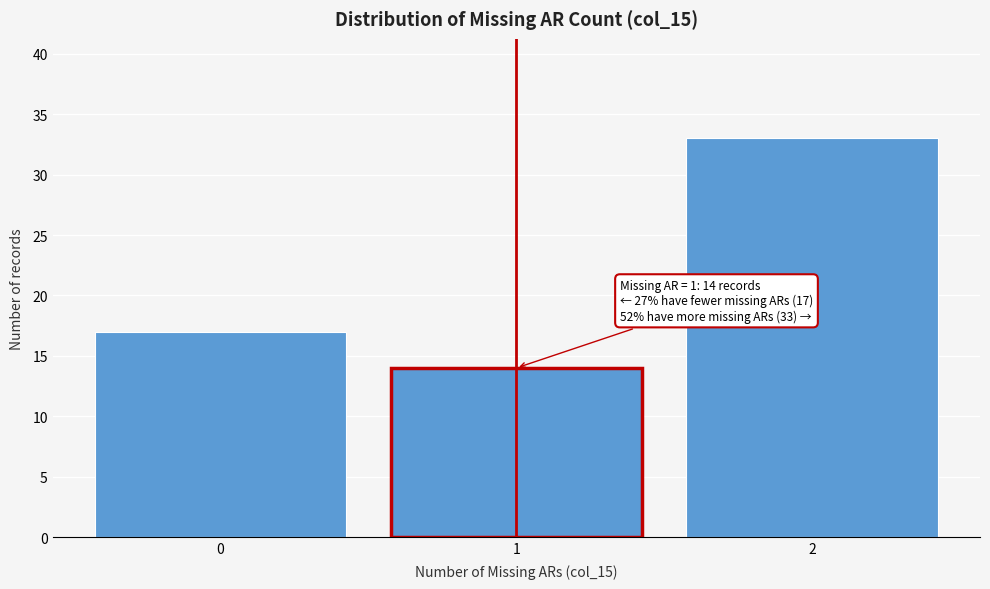

Which range on the x-axis has the tallest bar?

1.5 to 2.5